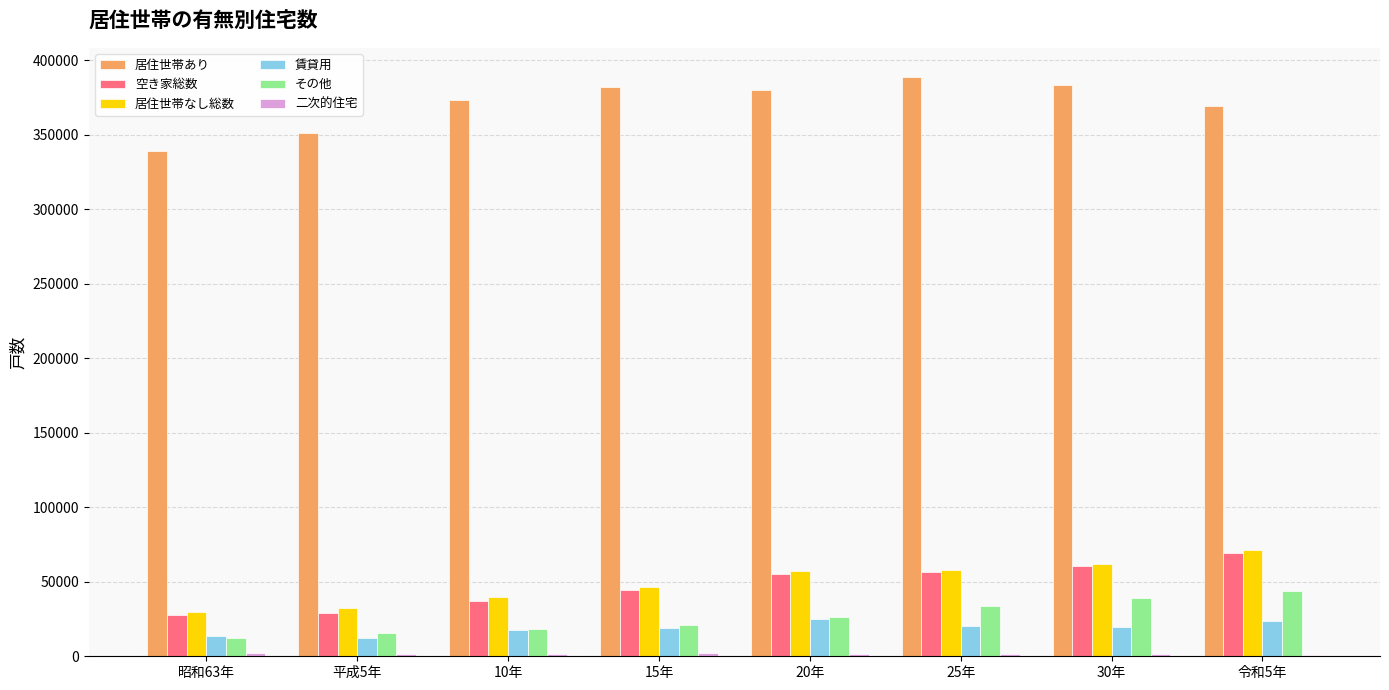

Which series has the largest total across all categories?

居住世帯あり